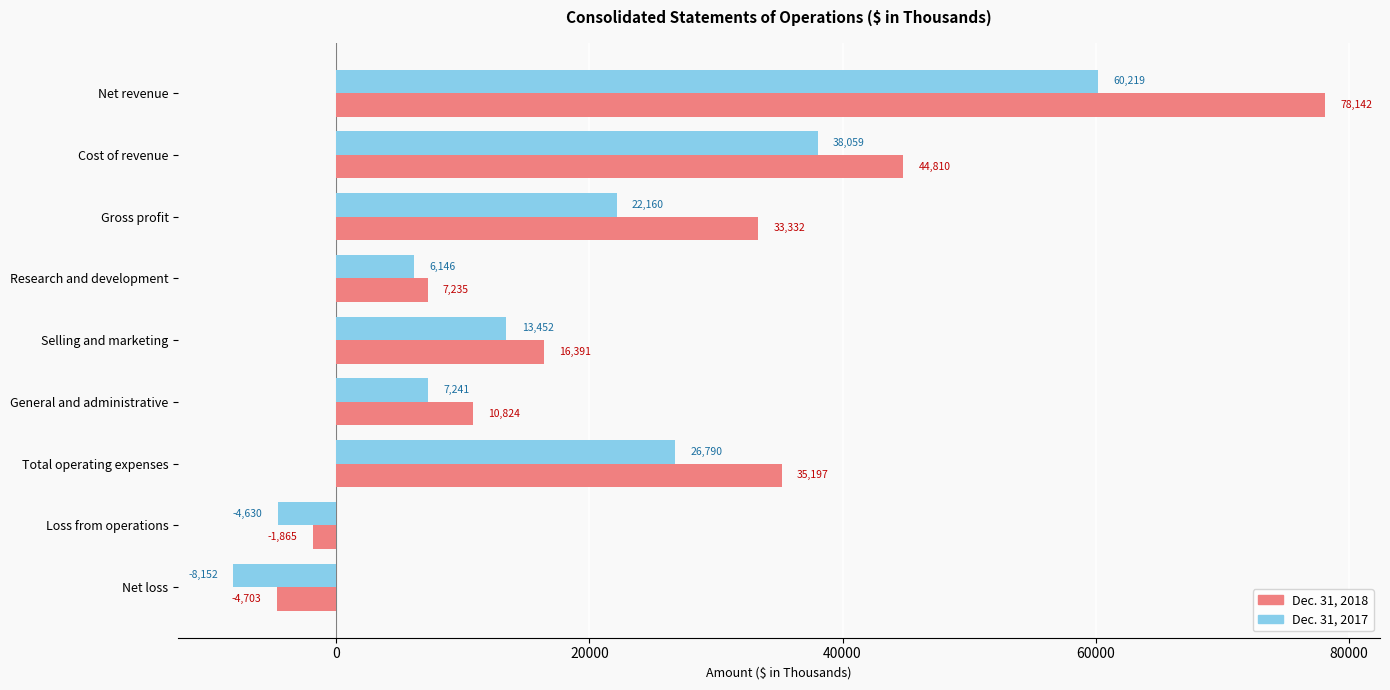

What is the lowest value of the Dec. 31, 2017 series?

-8152